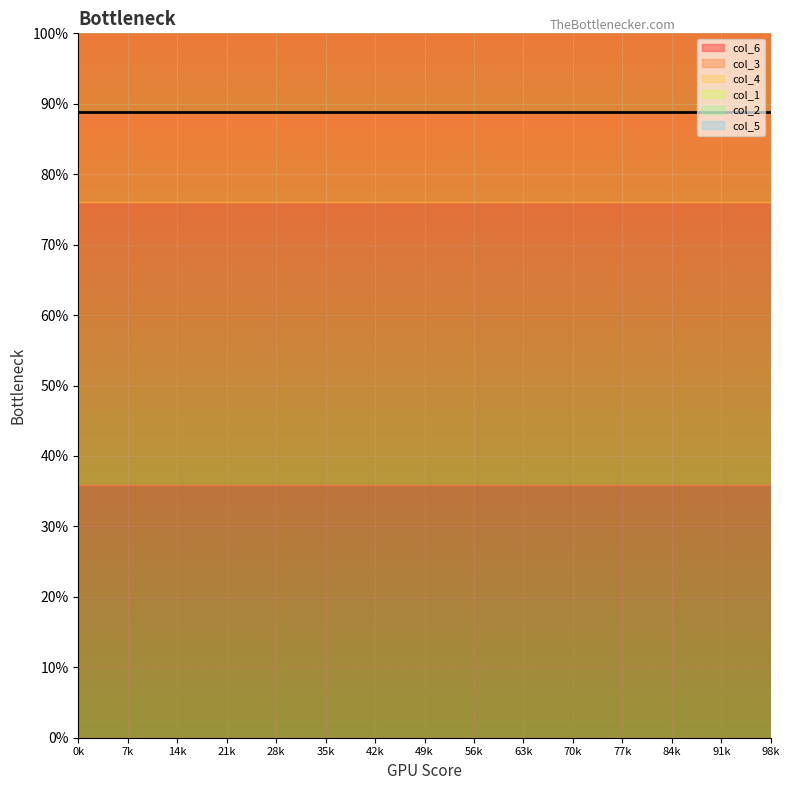

True or false: col_6 has a value of 0.4 at 11.

True